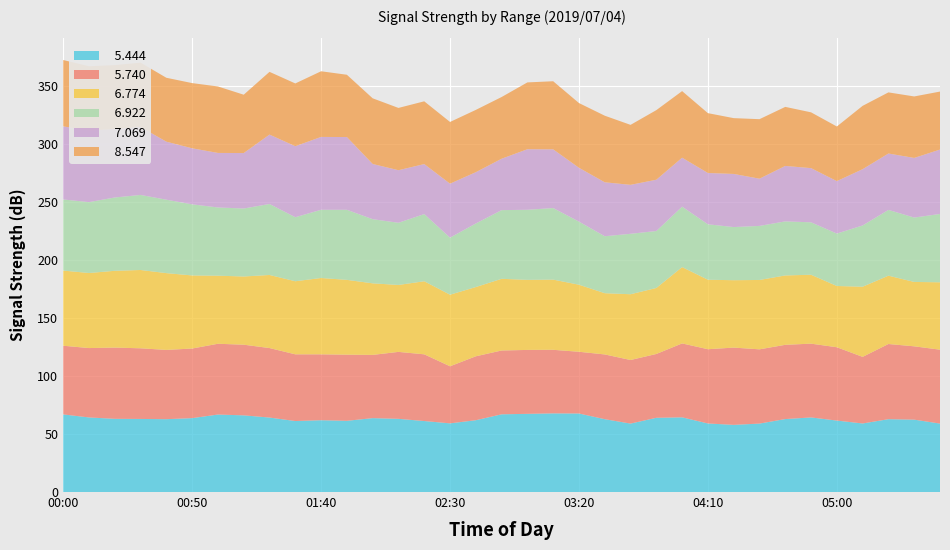

Reading right to left, what are all the values shown in this chart?

  5.444: 59.0	62.4	62.8	59.1	61.6	64.3	62.9	59.0	57.9	59.1	64.4	64.0	59.0	62.8	67.7	67.8	67.4	67.0	61.9	59.2	61.2	63.1	63.7	61.4	61.9	61.2	64.2	66.1	66.8	63.7	62.8	63.0	63.1	64.3	66.9
  5.740: 63.7	63.2	64.8	57.4	63.2	63.6	64.0	64.0	66.6	64.0	63.7	55.0	54.8	55.8	53.2	54.8	55.1	55.0	55.1	49.2	57.5	57.7	54.5	57.0	56.8	57.5	59.9	60.9	61.0	60.0	59.7	60.9	61.4	59.8	59.2
  6.774: 58.1	55.5	58.9	60.5	52.8	59.4	59.8	59.8	58.1	59.9	65.8	56.9	56.7	52.8	57.8	60.5	60.4	61.8	59.7	61.7	63.0	57.7	61.7	64.5	65.8	63.0	63.0	58.8	58.7	63.0	66.2	67.5	66.2	64.7	64.8
  6.922: 58.9	55.5	56.7	52.8	45.2	45.2	46.6	46.6	45.8	47.8	52.1	49.1	52.1	49.1	54.4	61.7	60.4	59.2	54.8	49.2	57.9	53.6	55.3	60.4	58.8	55.2	61.2	58.6	58.8	61.3	63.3	64.7	63.2	61.1	61.3
  7.069: 55.5	51.4	48.6	48.5	45.2	46.7	47.8	40.7	45.8	44.2	42.2	44.2	42.2	46.5	46.4	50.6	52.2	44.3	44.2	46.5	43.1	45.3	47.6	62.7	62.8	61.2	59.8	47.8	47.0	48.3	50.0	58.6	59.0	61.7	63.0
  8.547: 50.0	53.0	52.7	54.6	47.1	48.1	50.9	51.3	48.1	51.6	57.4	60.0	51.7	57.4	55.8	58.7	57.6	53.2	53.7	53.2	54.1	53.7	56.6	53.7	56.6	54.1	54.1	50.3	57.3	56.2	55.1	55.4	55.1	55.4	57.2